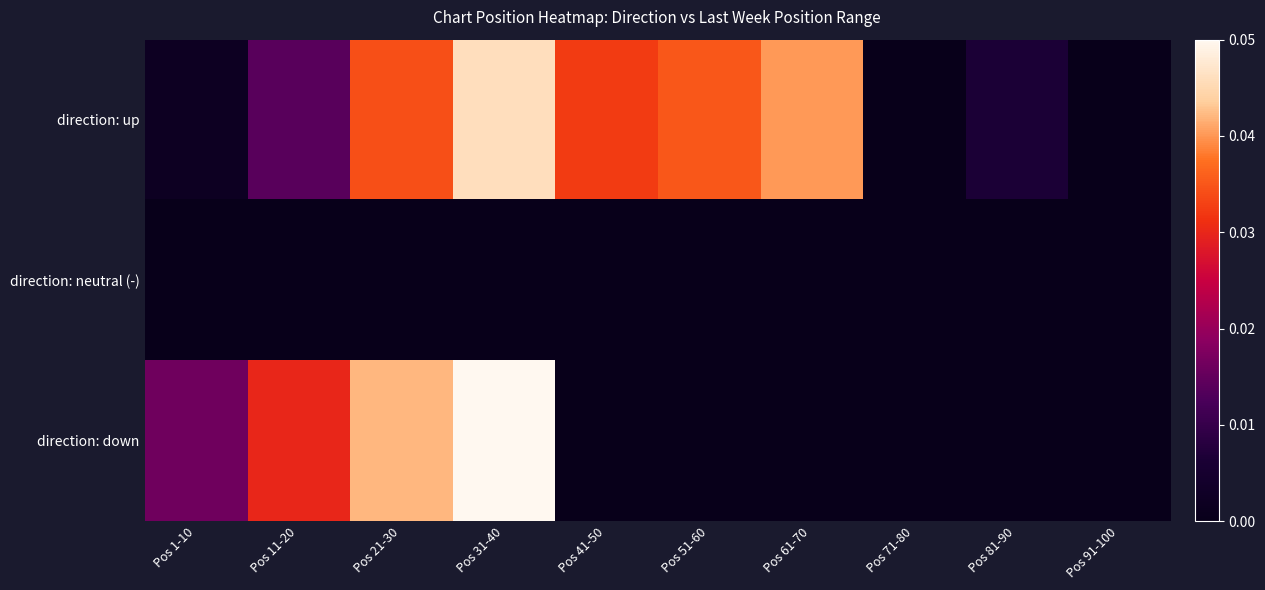

Between Pos 81-90 and Pos 91-100, which series saw the biggest shift?

direction: up